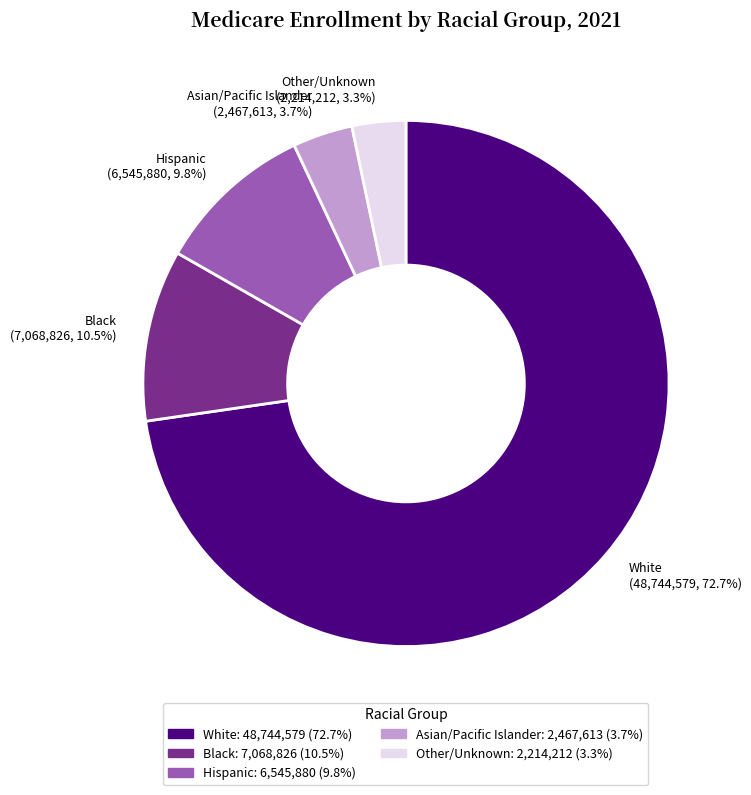

What percentage is the White slice, to the nearest percent?

73%